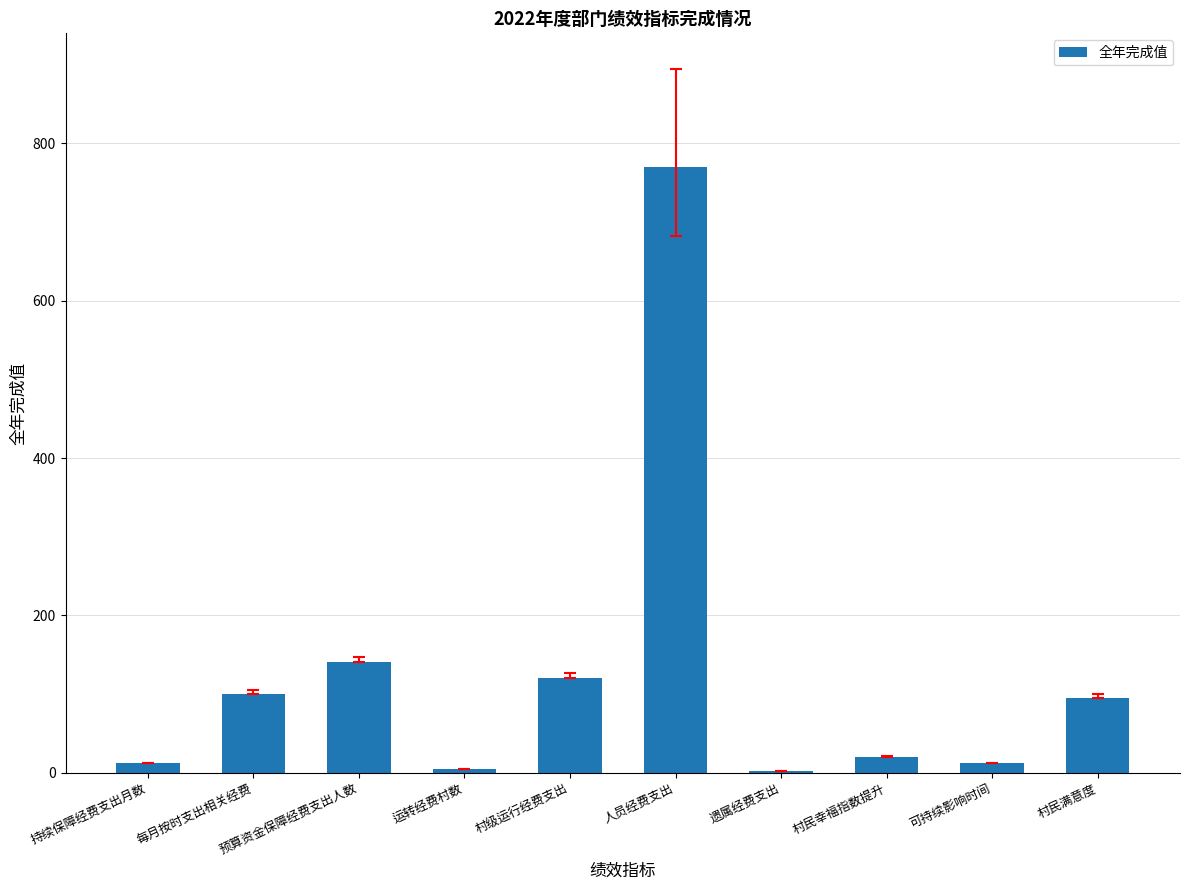

What is the maximum value shown in the chart?

769.6